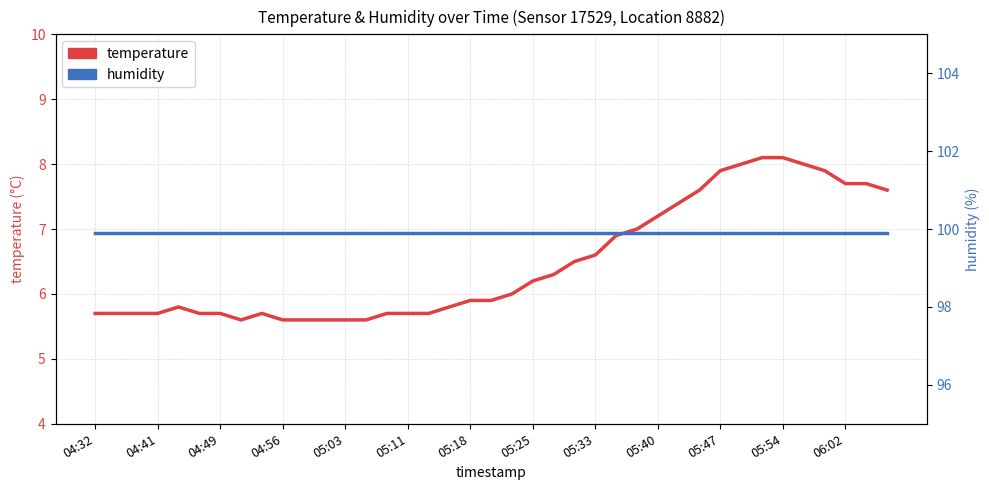

What is the total value across all series at 34?

107.9